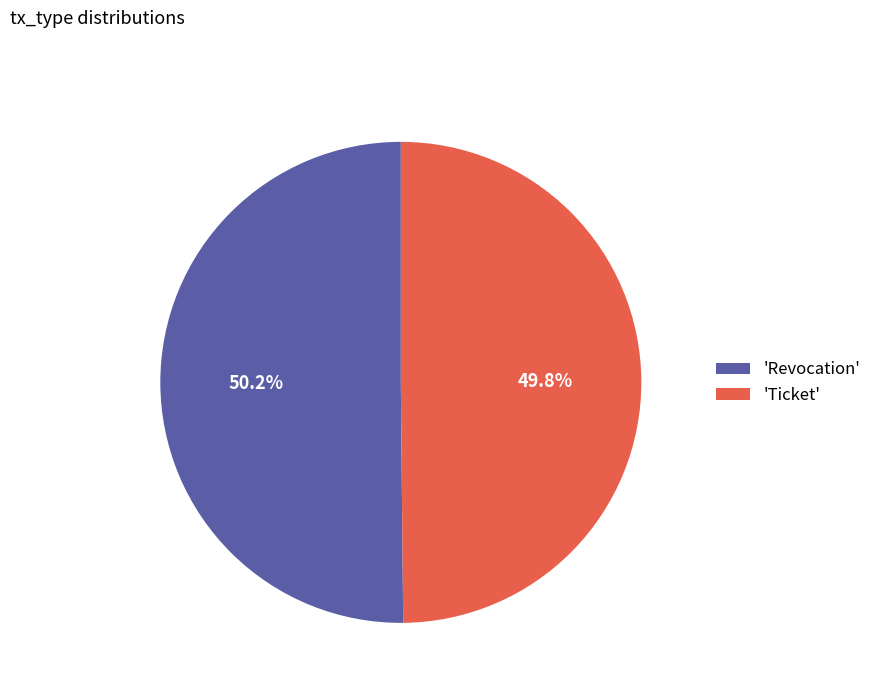

Is there any slice that represents more than half of the pie?

Yes